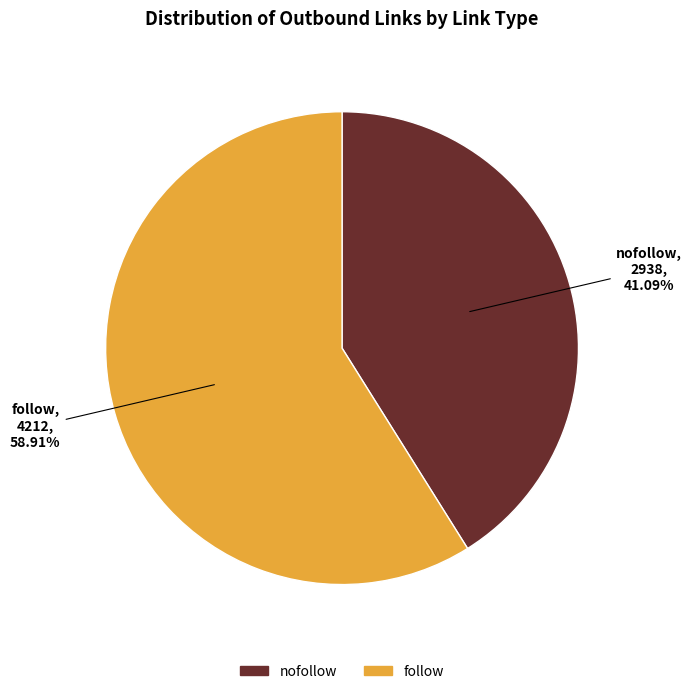

Is there a majority slice in this chart?

Yes